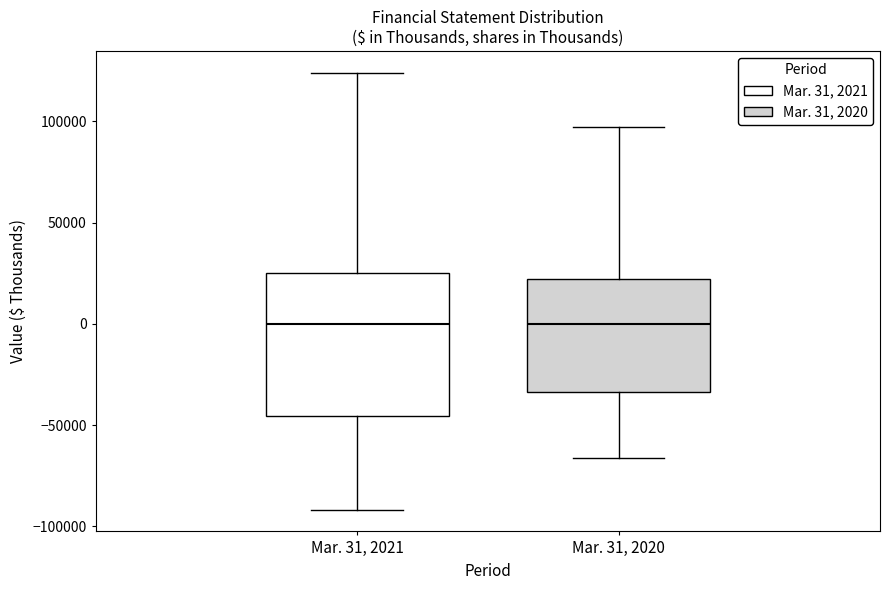

Which box is the tallest, from its lower edge to its upper edge?

Mar. 31, 2021